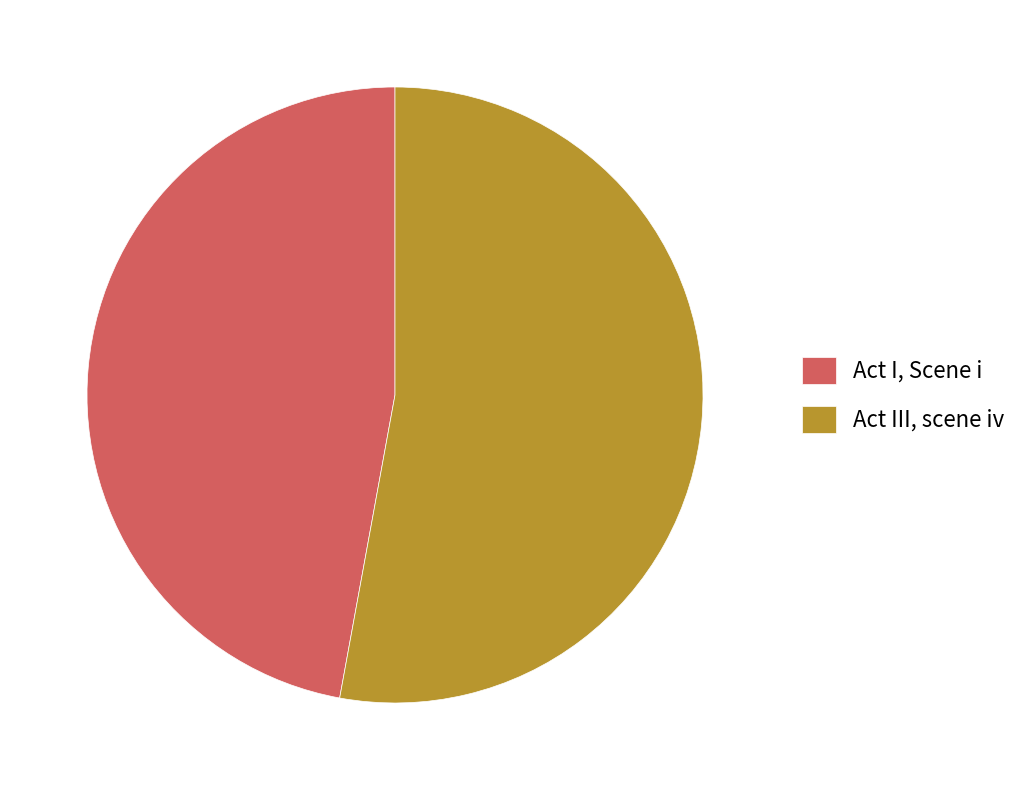

Is there any slice that represents more than half of the pie?

Yes